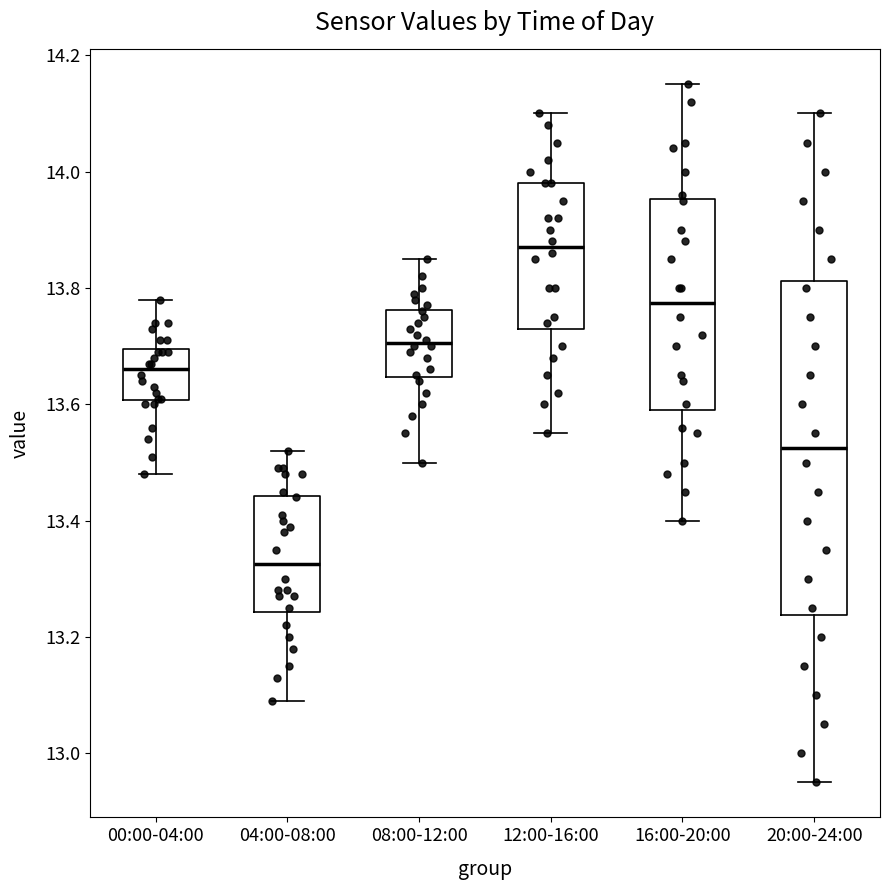

Which box's median line is the lowest?

04:00-08:00